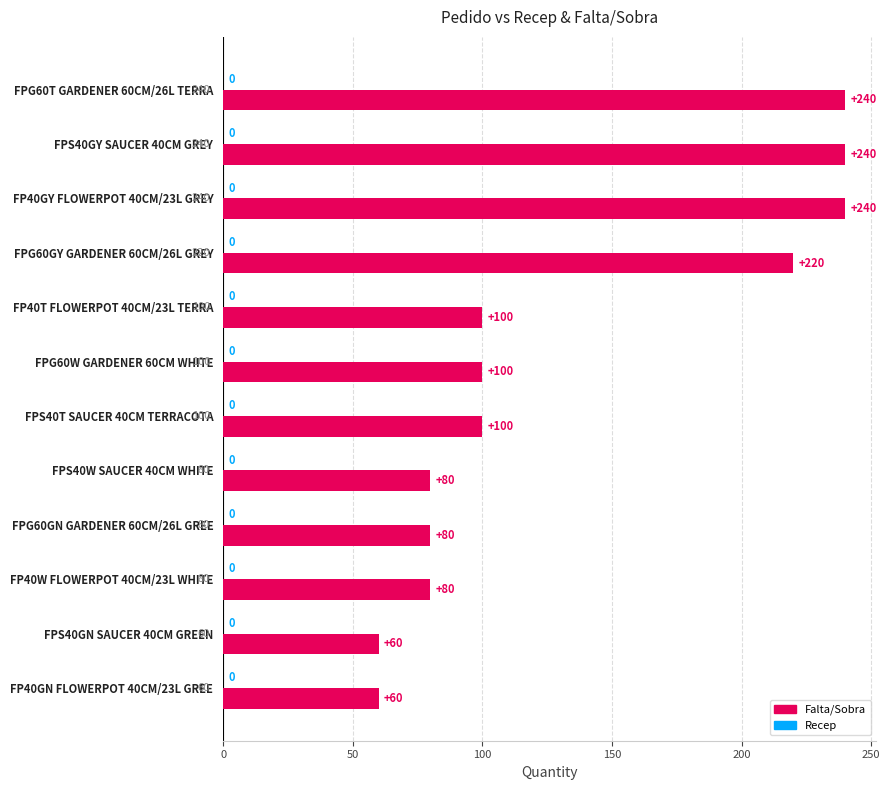

Reading top to bottom, what are all the values shown in this chart?

FPG60T GARDENER 60CM/26L TERRA=240	FPS40GY SAUCER 40CM GREY=240	FP40GY FLOWERPOT 40CM/23L GREY=240	FPG60GY GARDENER 60CM/26L GREY=220	FP40T FLOWERPOT 40CM/23L TERRA=100	FPG60W GARDENER 60CM WHITE=100	FPS40T SAUCER 40CM TERRACOTA=100	FPS40W SAUCER 40CM WHITE=80	FPG60GN GARDENER 60CM/26L GREE=80	FP40W FLOWERPOT 40CM/23L WHITE=80	FPS40GN SAUCER 40CM GREEN=60	FP40GN FLOWERPOT 40CM/23L GREE=60